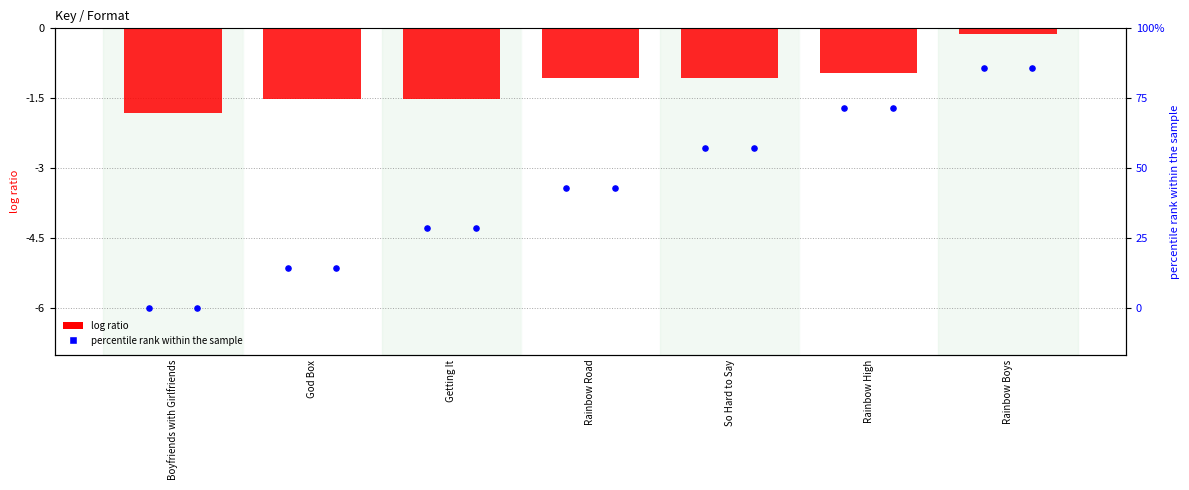

At how many categories does at least one series exceed -3?

7